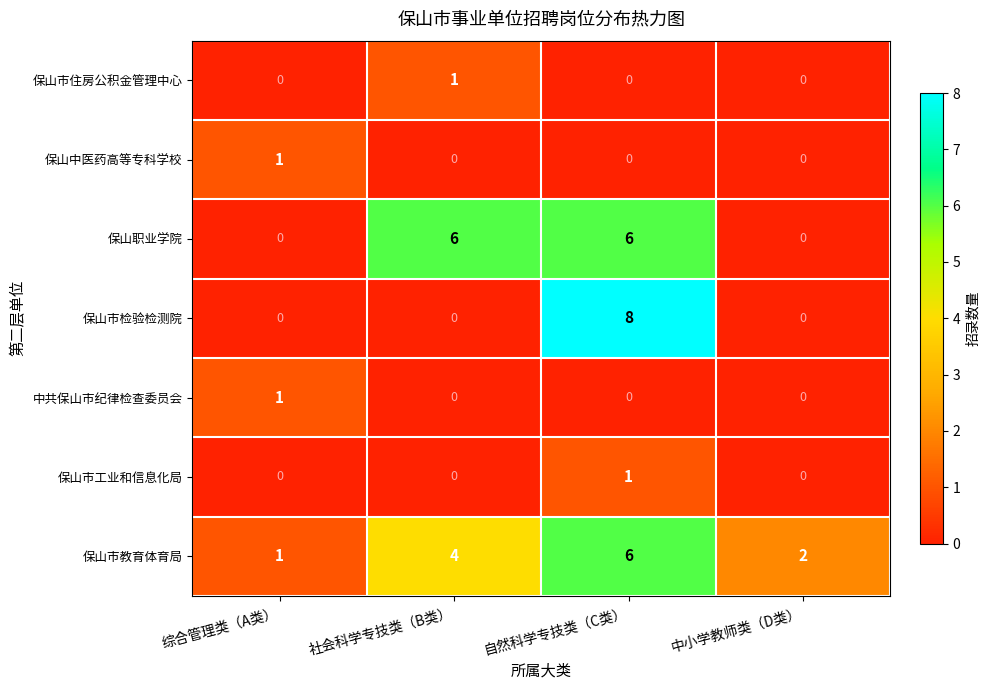

What is the sum of the 保山市教育体育局 values at 社会科学专技类（B类） and 自然科学专技类（C类）?

10